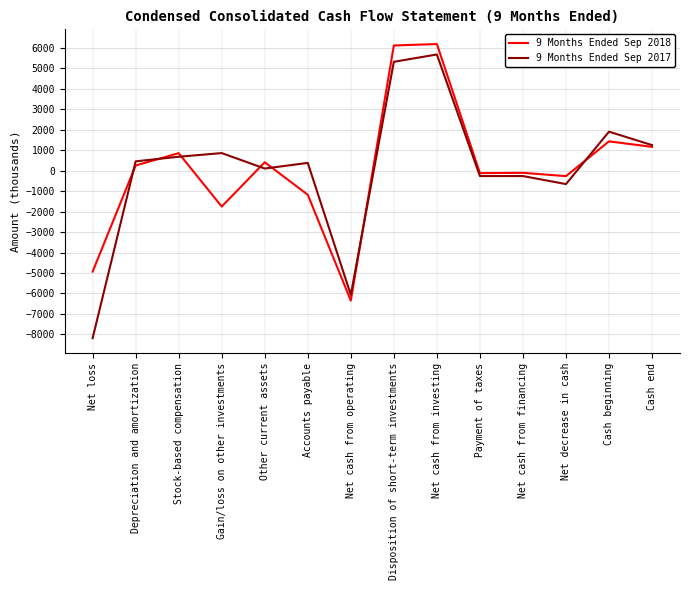

At Net loss, list the series in order from largest to smallest.

9 Months Ended Sep 2018, 9 Months Ended Sep 2017